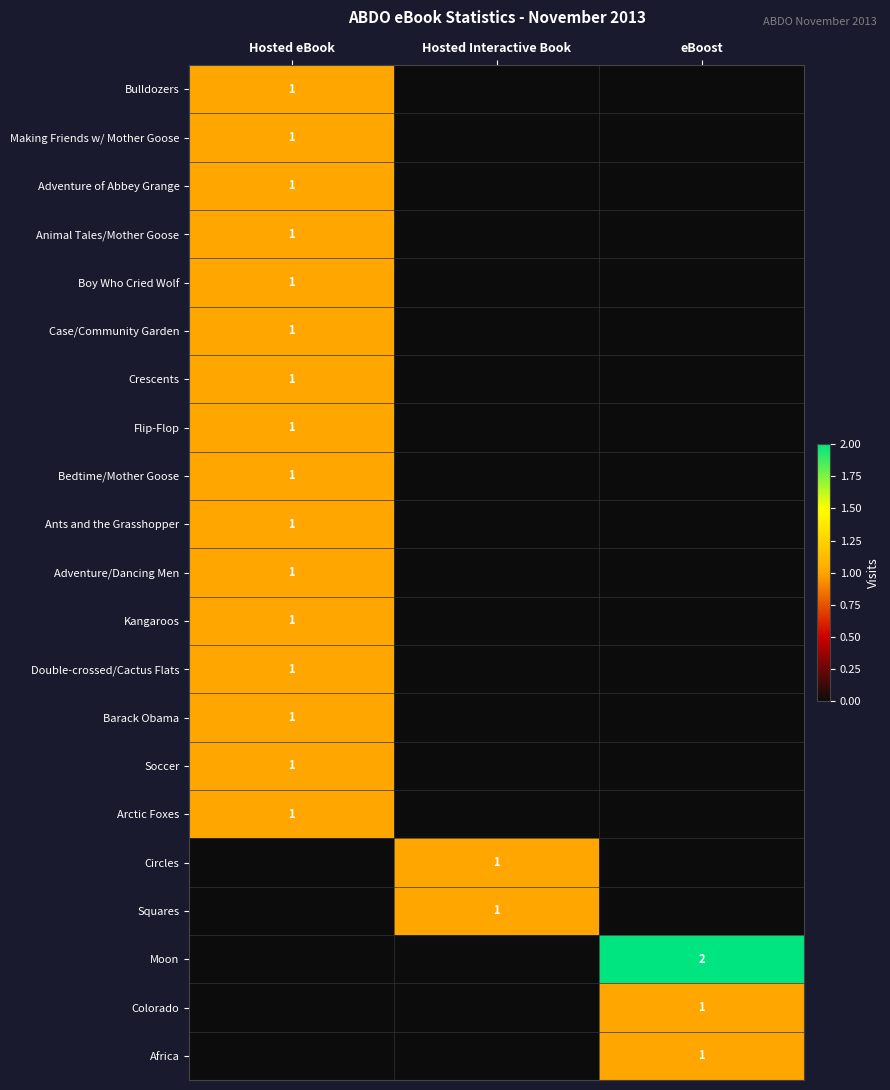

True or false: Flip-Flop has a value of 1 at Hosted eBook.

True